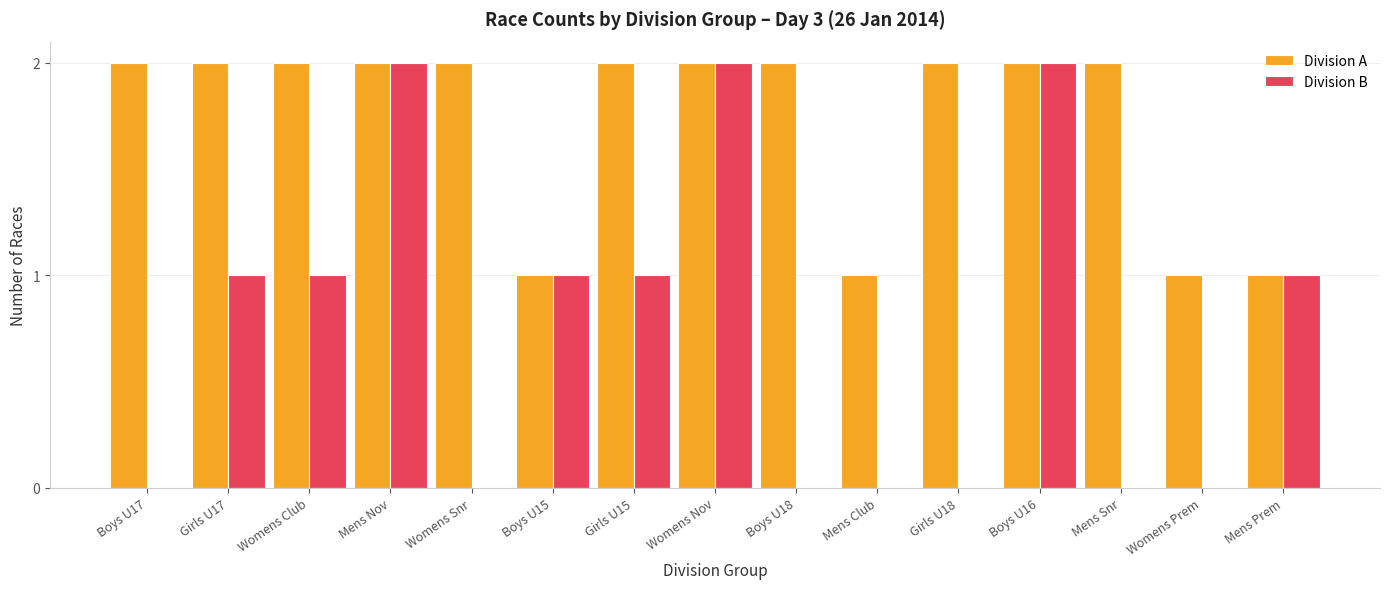

Are the bars horizontal?

No